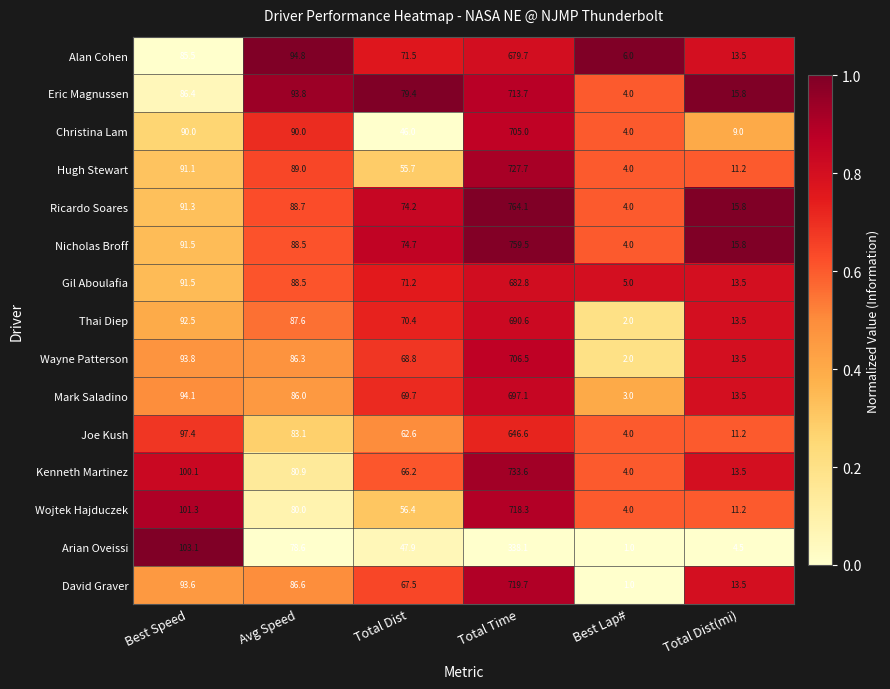

True or false: Wayne Patterson has a value of 86.3 at Avg Speed.

True